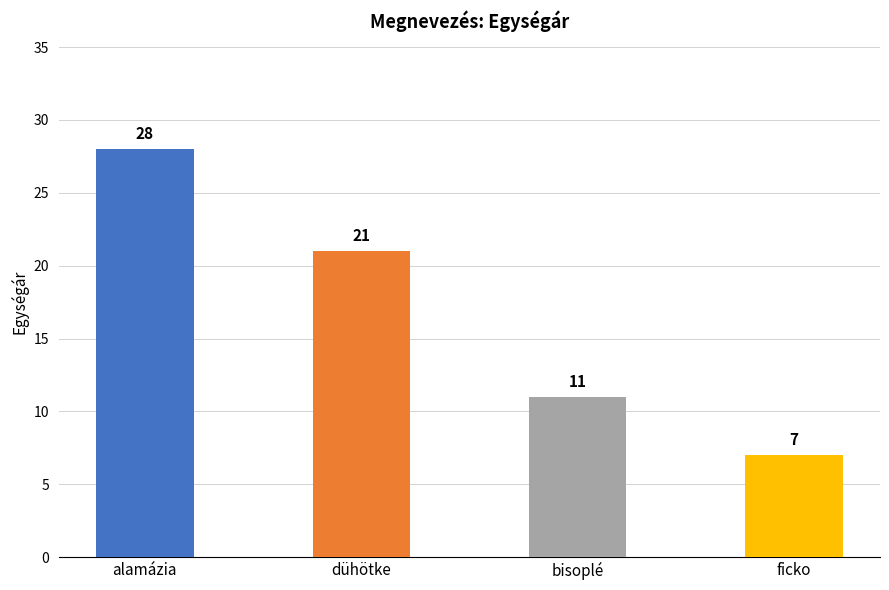

Reading right to left, what are all the values shown in this chart?

7	11	21	28